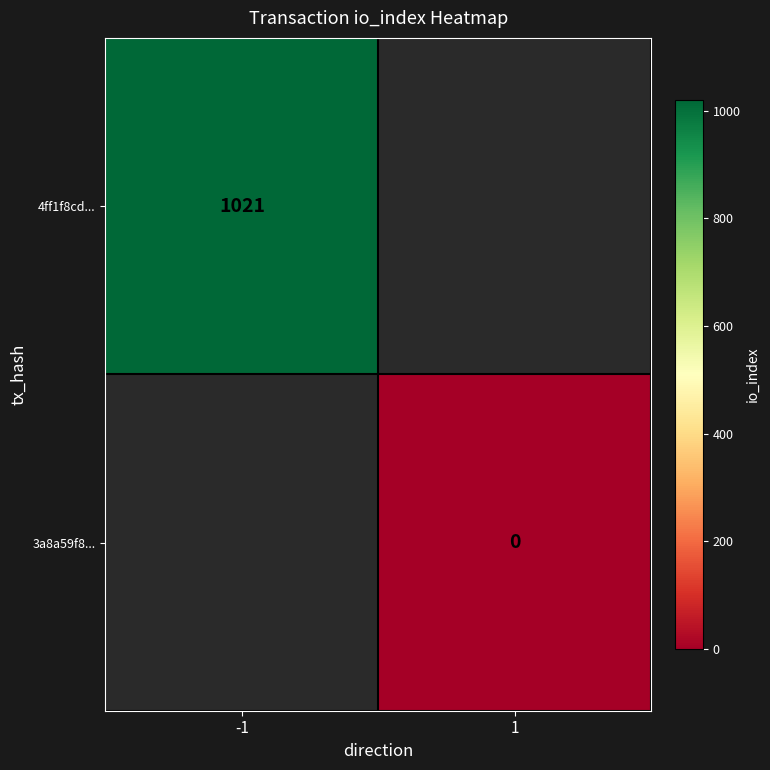

Rank the series by their average value, from highest to lowest.

4ff1f8cd..., 3a8a59f8...